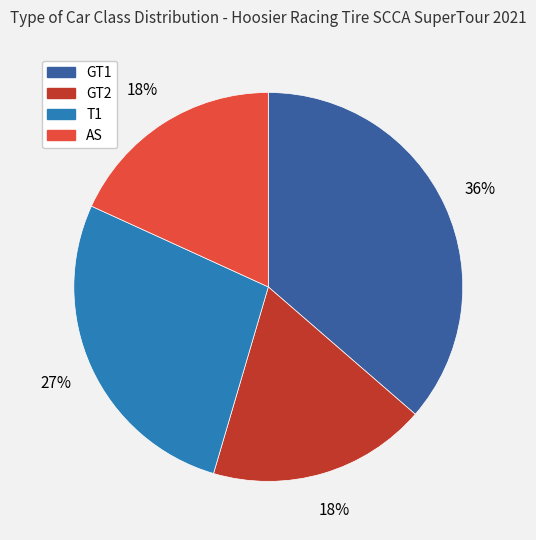

Which slice is the largest?

GT1